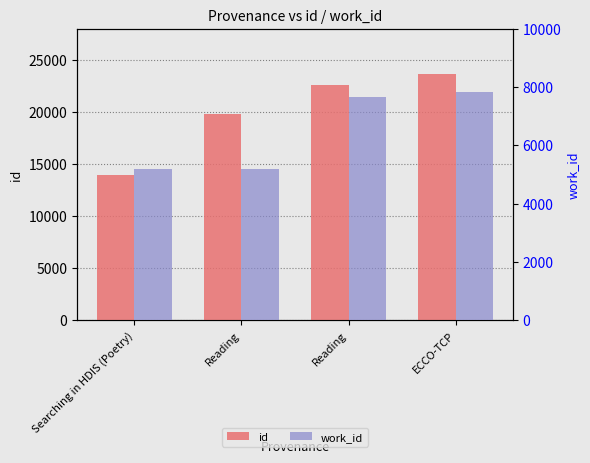

Reading left to right, what are all the values shown in this chart?

id: 13921	19788	22641	23614
work_id: 5175	5175	7665	7836